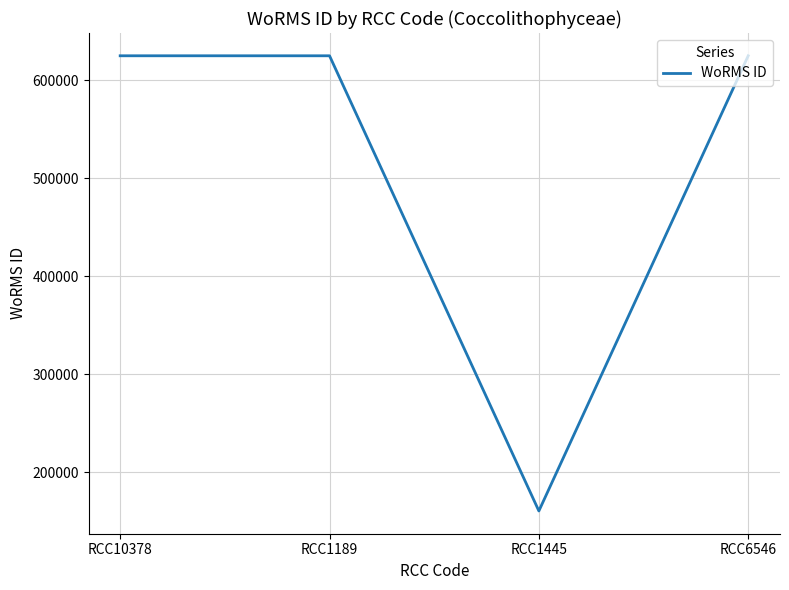

Between RCC1445 and RCC1189, which is larger?

RCC1189